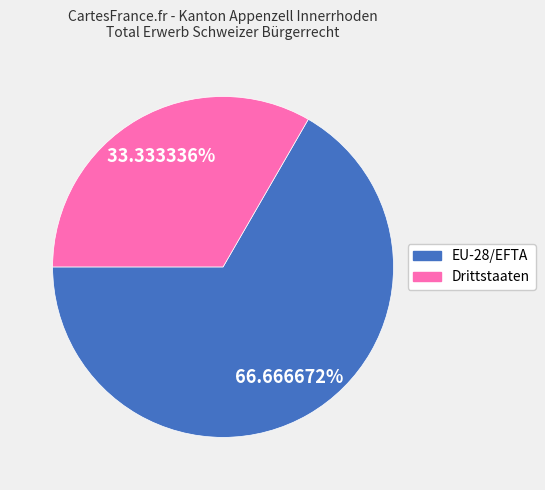

To the nearest percent, what percentage of the pie is Drittstaaten?

33%